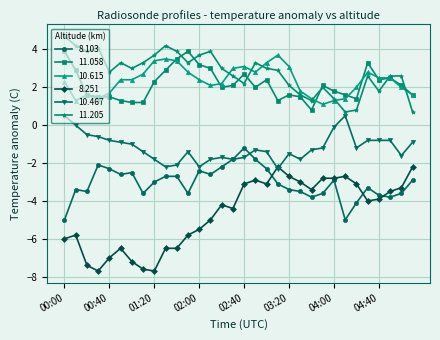

What is the value of the 8.251 point at the 29th from the left?

-3.9